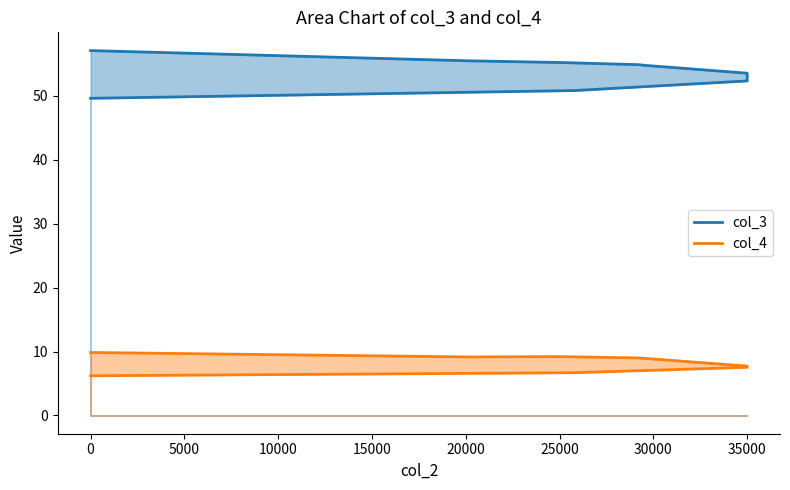

At 30000, list the series in order from smallest to largest.

col_4, col_3